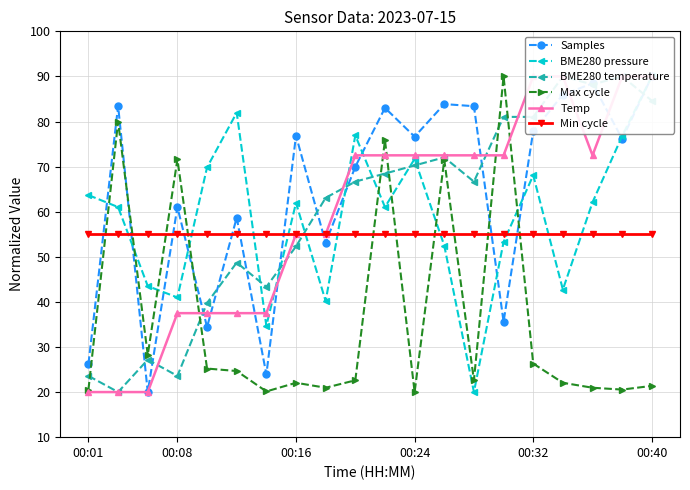

The value of Max cycle at 00:01 is 30.1. True or false?

False